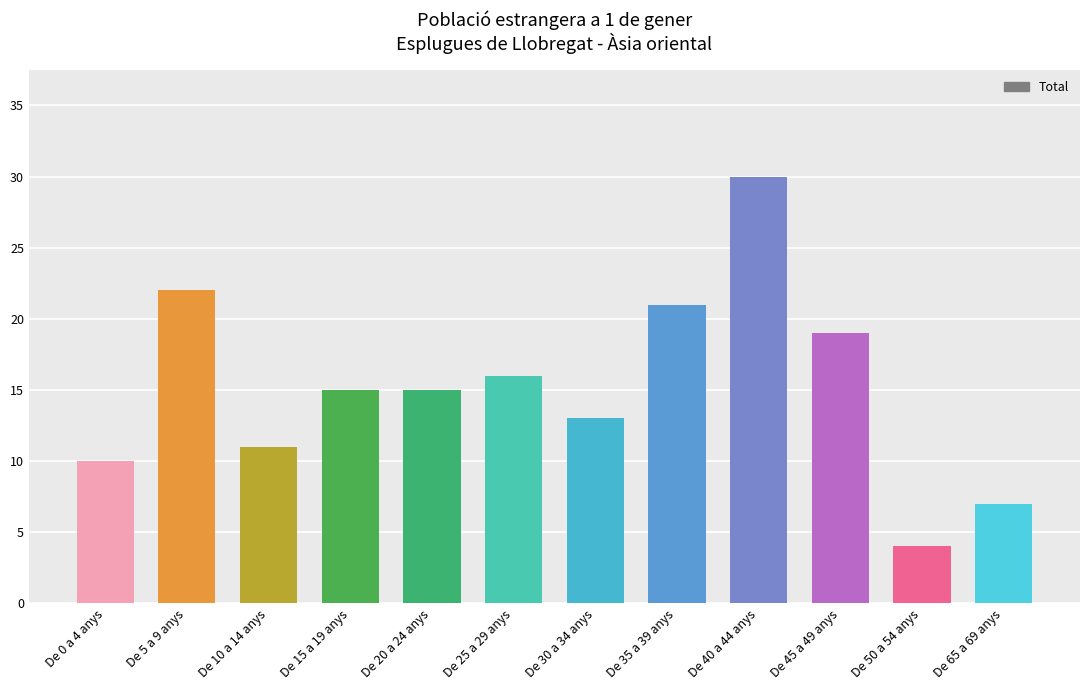

What is the difference between the maximum and minimum values?

26